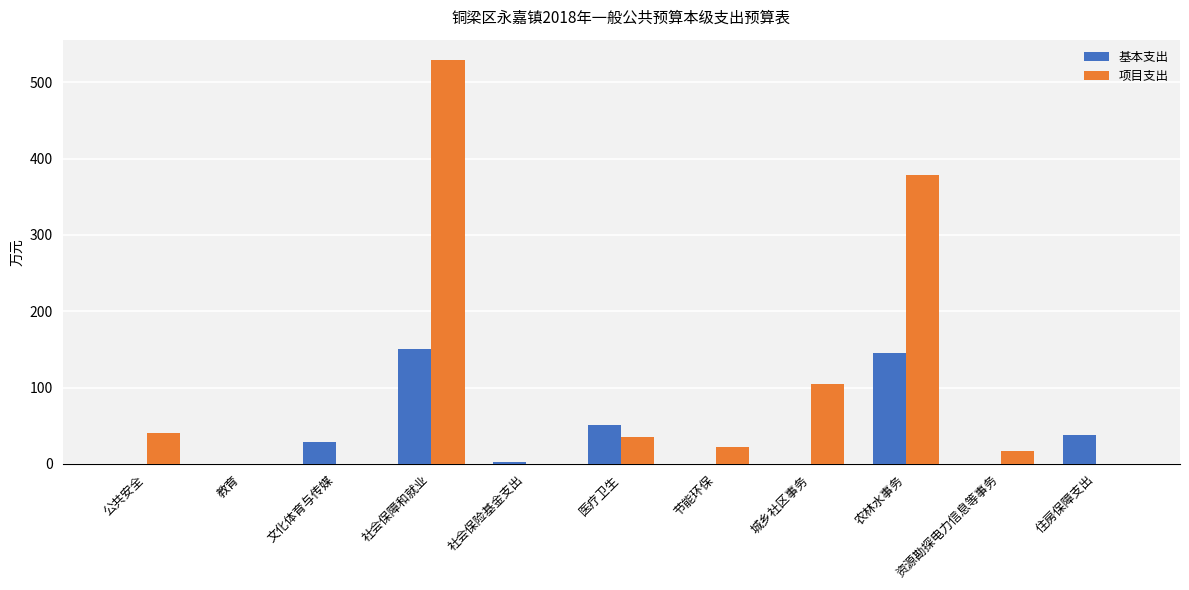

Is the value of 项目支出 at 医疗卫生 greater than the value of 基本支出 at 节能环保?

Yes